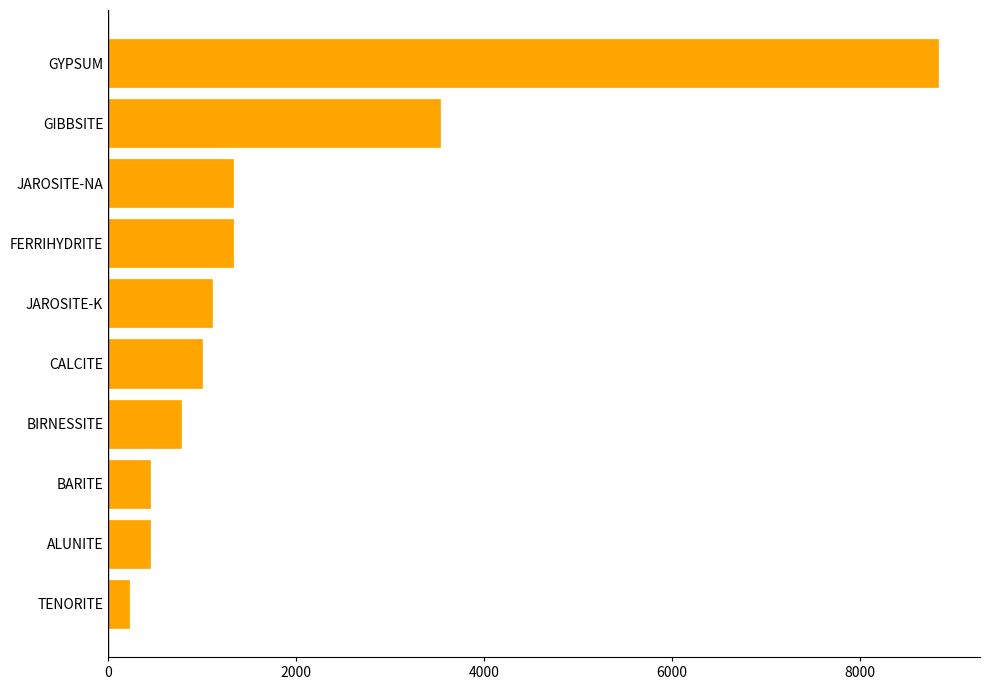

At which category does the chart reach its peak across all series?

GYPSUM